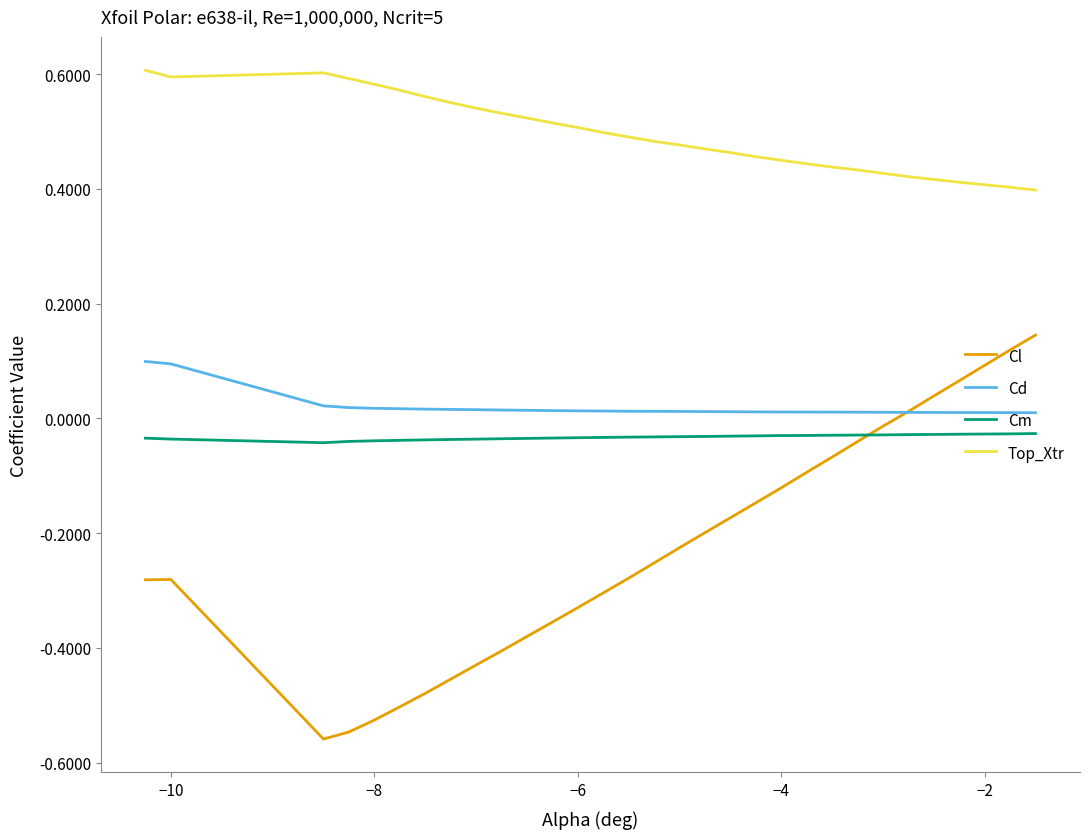

Is this an area chart (filled region under the line)?

No